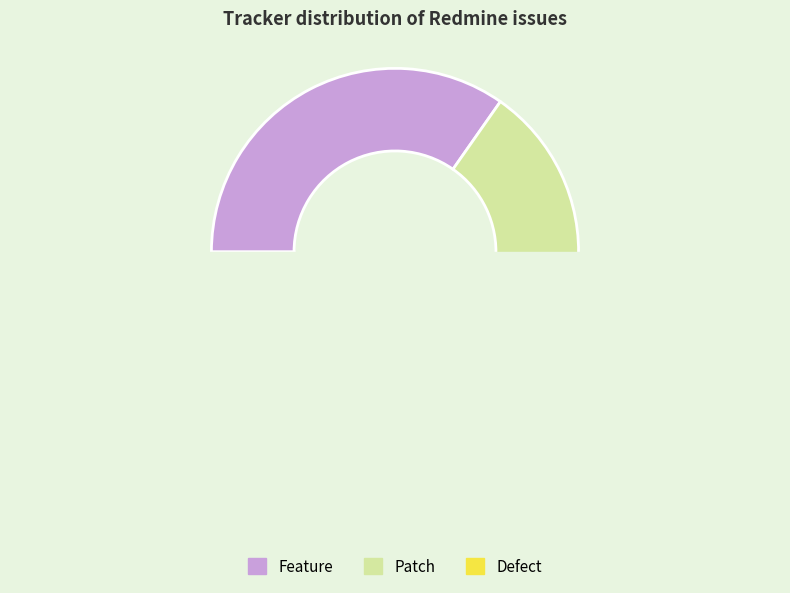

Count the number of slices in the pie.

3